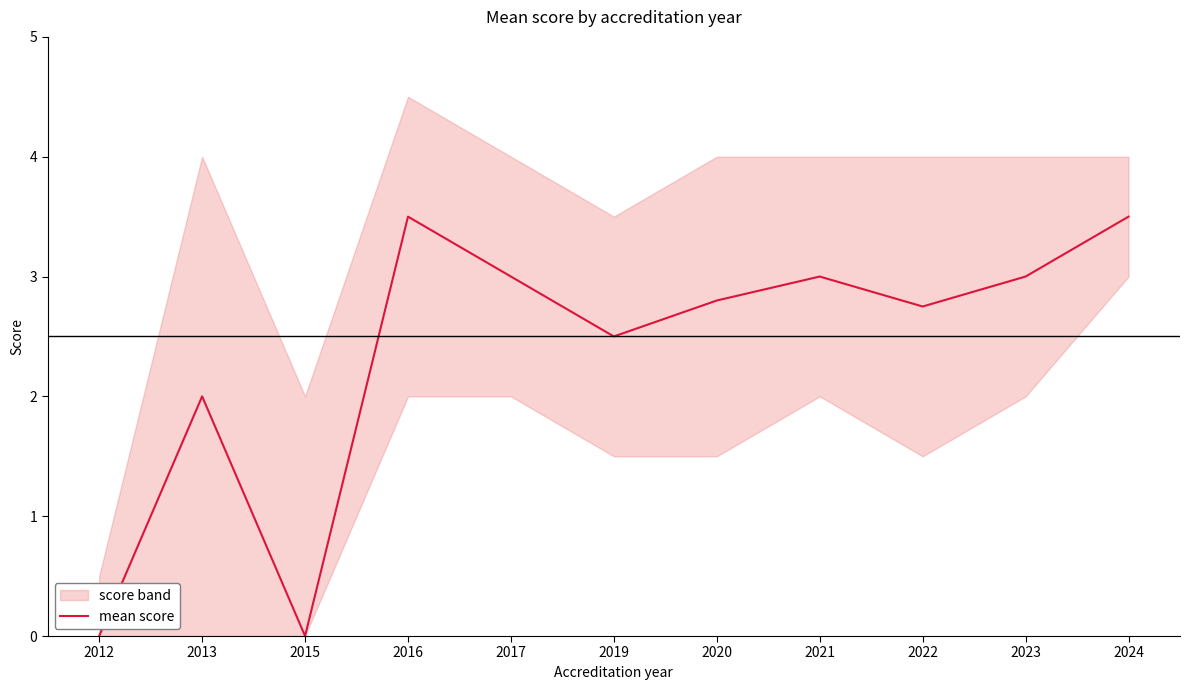

Read the value at 2013.

2.0